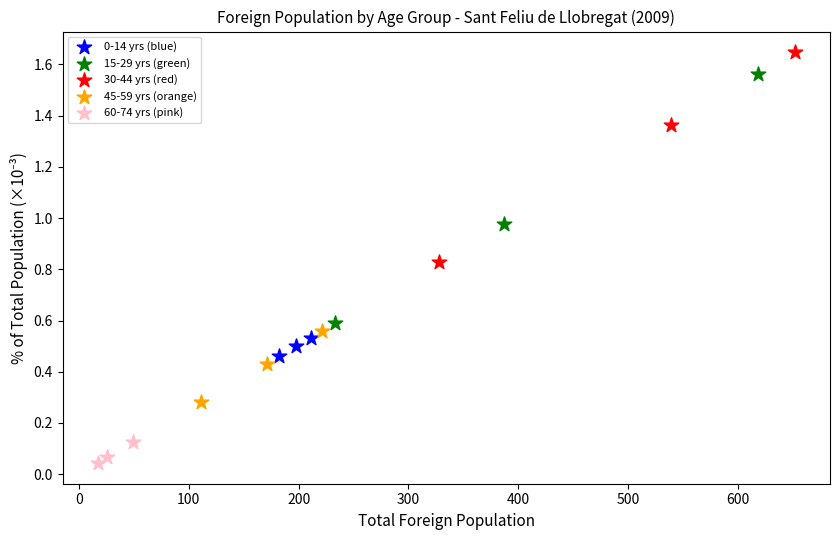

Which series has the largest Y range (max minus min)?

15-29 yrs (green)